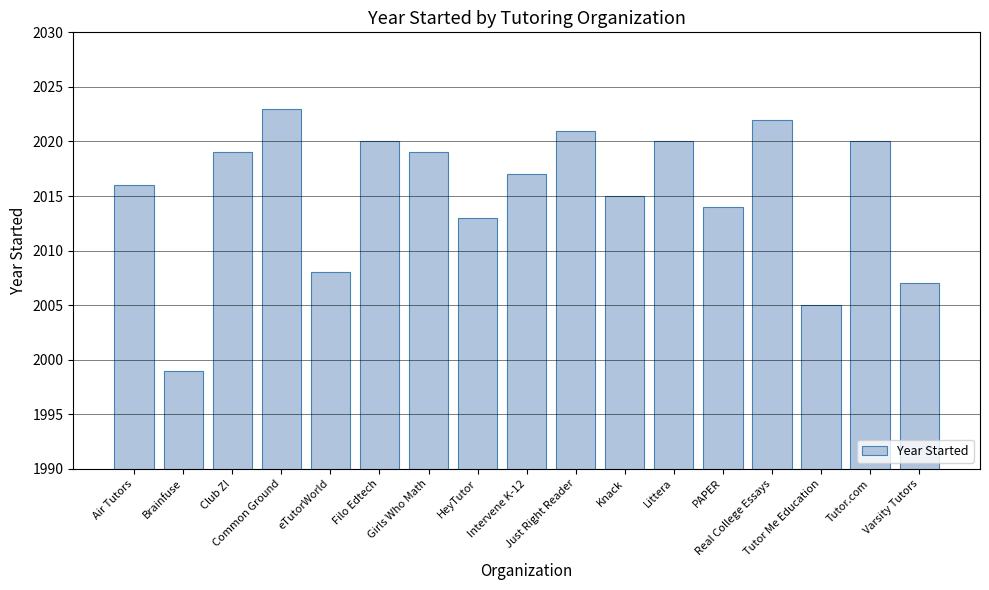

What is the sum of all values?

34258